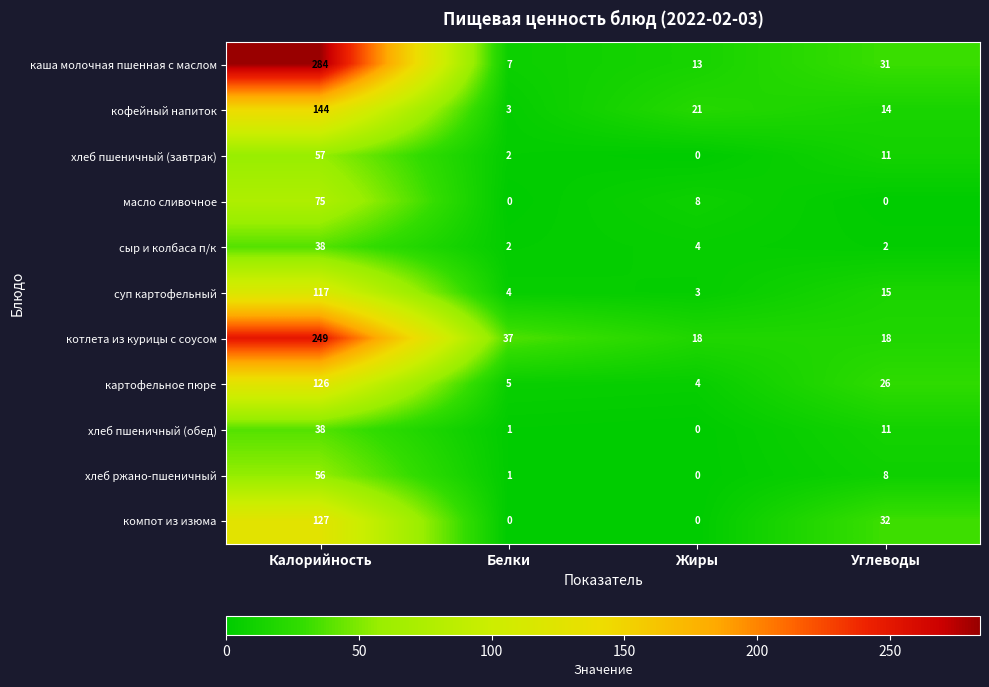

What is the average value of the каша молочная пшенная с маслом series?

84